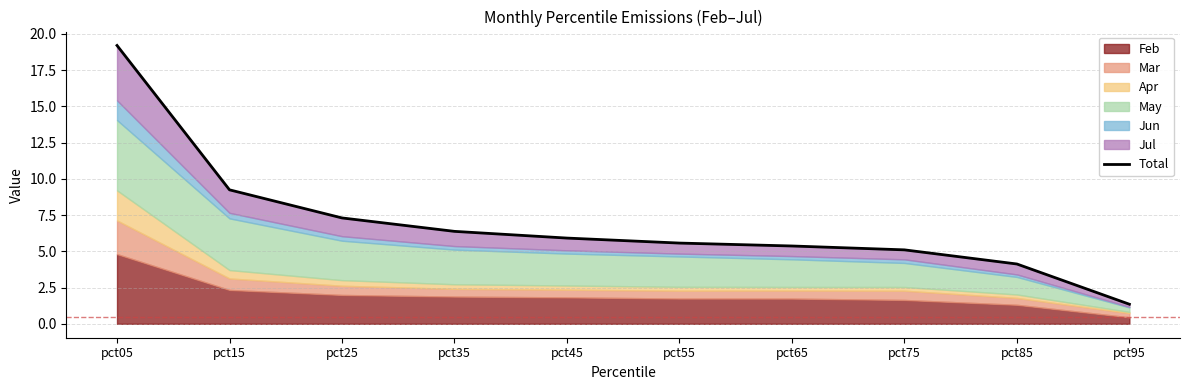

The chart shows a value of 13.4 at pct15. True or false?

False